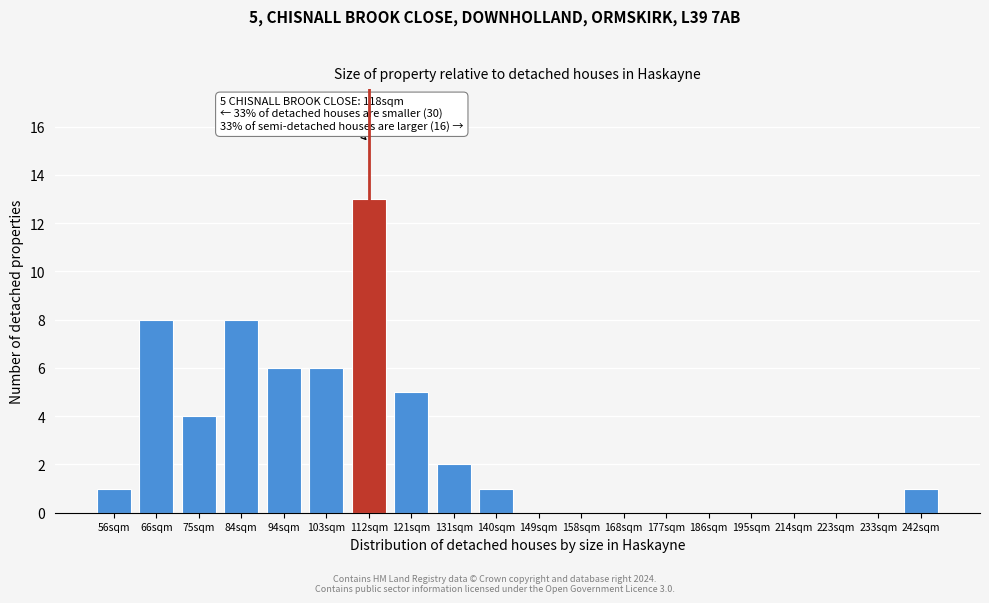

Reading left to right, transcribe all the data shown in this chart.

56sqm=1	66sqm=8	75sqm=4	84sqm=8	94sqm=6	103sqm=6	112sqm=13	121sqm=5	131sqm=2	140sqm=1	149sqm=0	158sqm=0	168sqm=0	177sqm=0	186sqm=0	195sqm=0	214sqm=0	223sqm=0	233sqm=0	242sqm=1